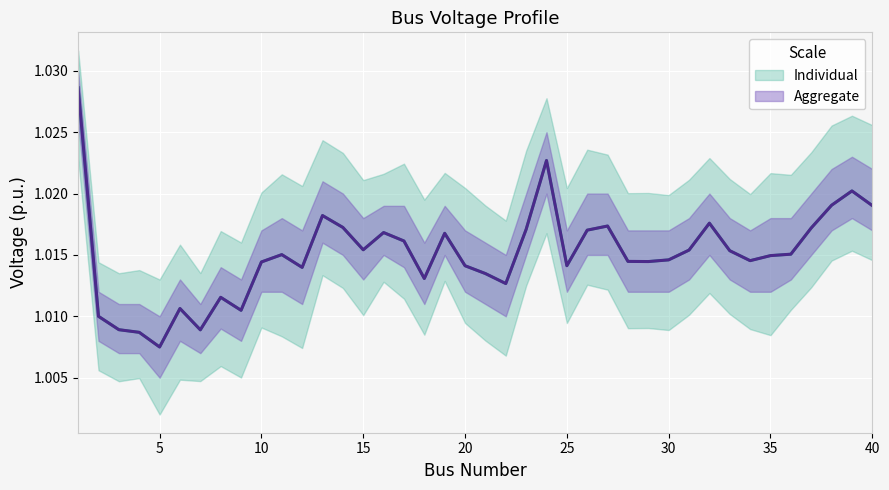

List the labels in order of value, largest first.

1, 24, 39, 38, 40, 13, 32, 27, 14, 37, 23, 26, 16, 19, 17, 15, 31, 33, 36, 11, 35, 30, 34, 28, 29, 10, 25, 20, 12, 21, 18, 22, 8, 6, 9, 2, 3, 7, 4, 5